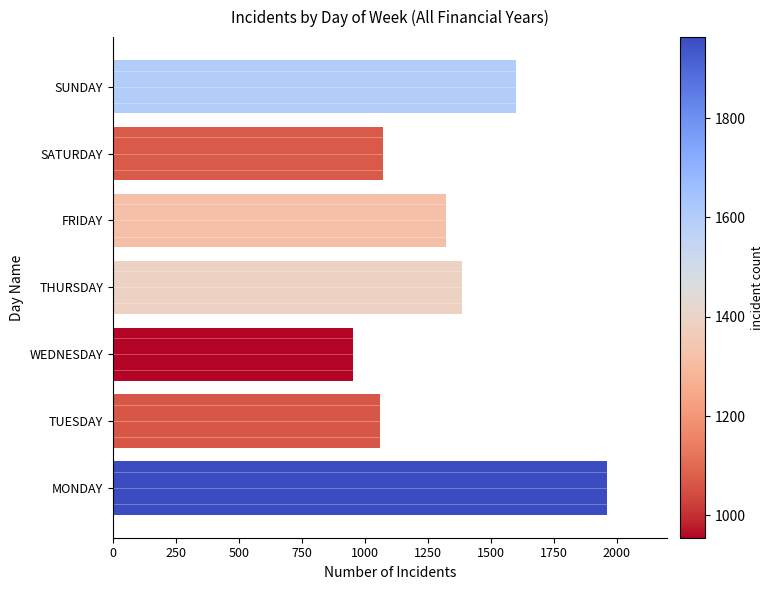

How many data points does each series have?

7